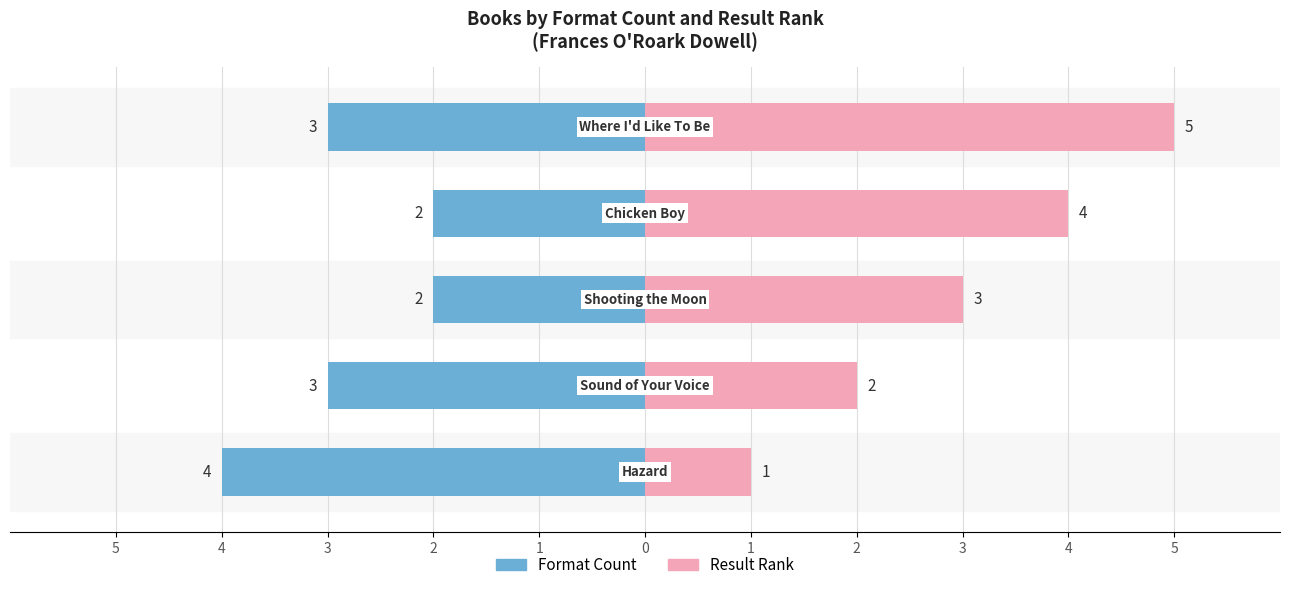

Reading left to right, extract all data points from this chart.

Format Count: -4	-3	-2	-2	-3
Result Rank: 1	2	3	4	5